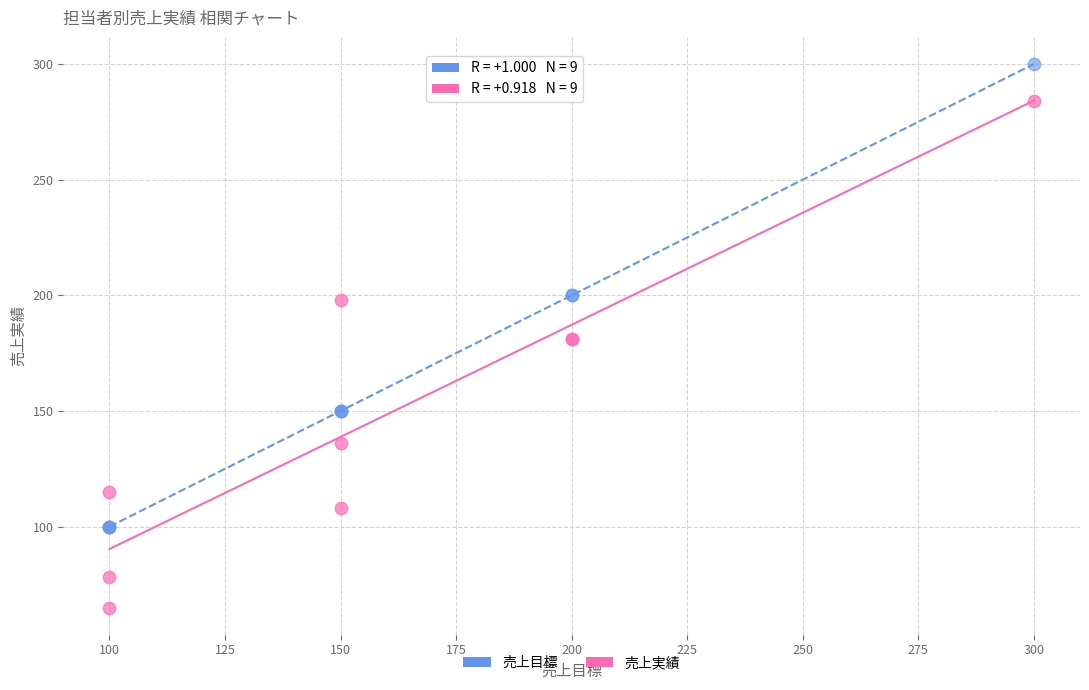

What are all the series names shown in the legend?

売上目標, 売上実績